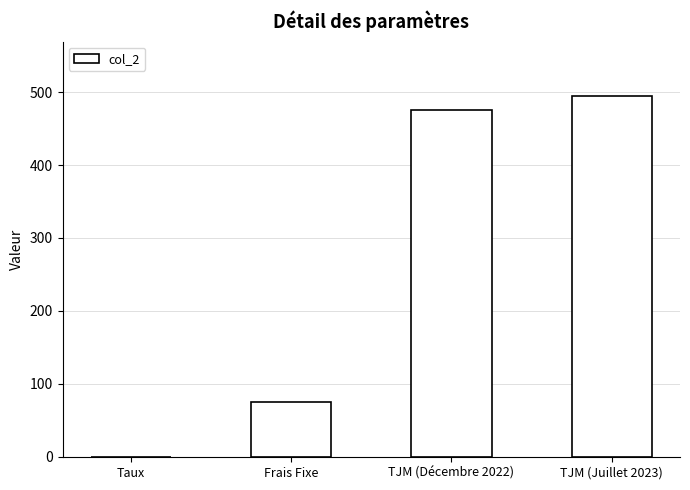

What value does the data have at TJM (Juillet 2023)?

495.0